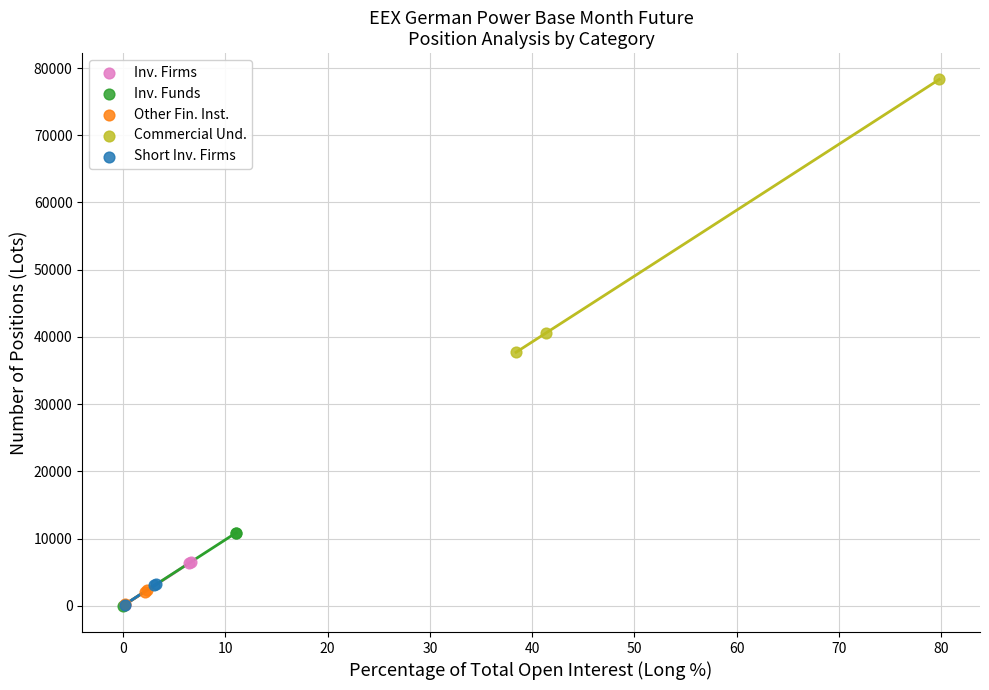

What are all the series names shown in the legend?

Inv. Firms, Inv. Funds, Other Fin. Inst., Commercial Und., Short Inv. Firms